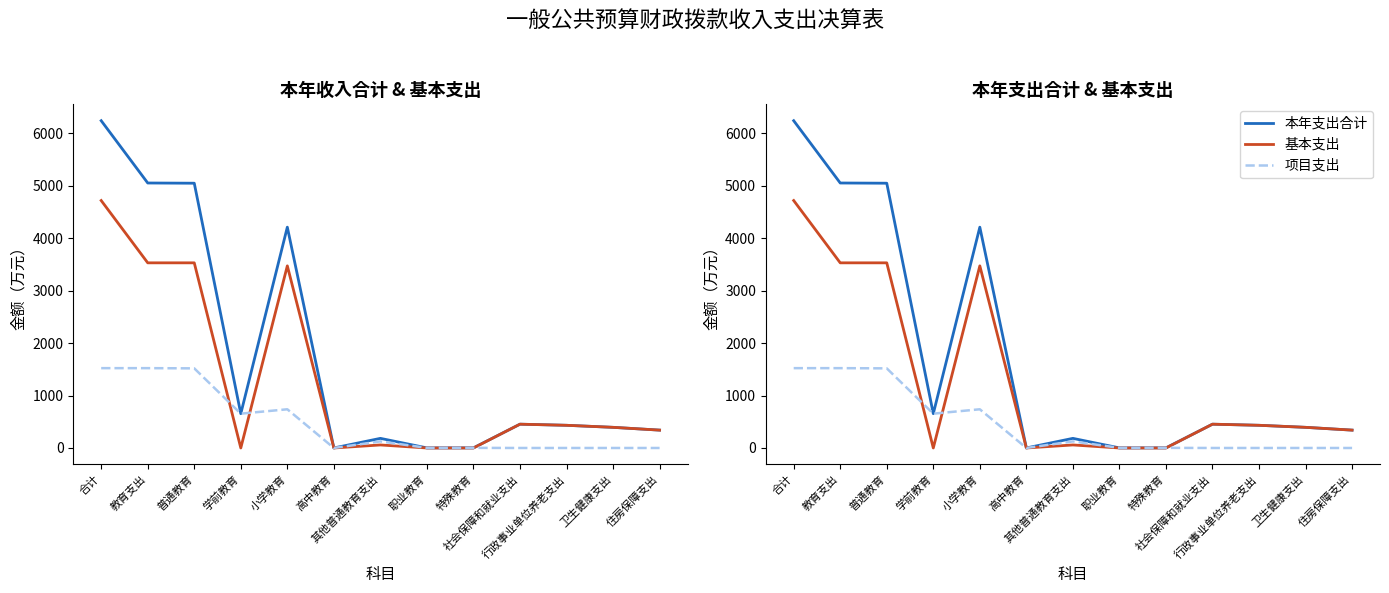

True or false: 项目支出 has a value of -917.2 at 社会保障和就业支出.

False